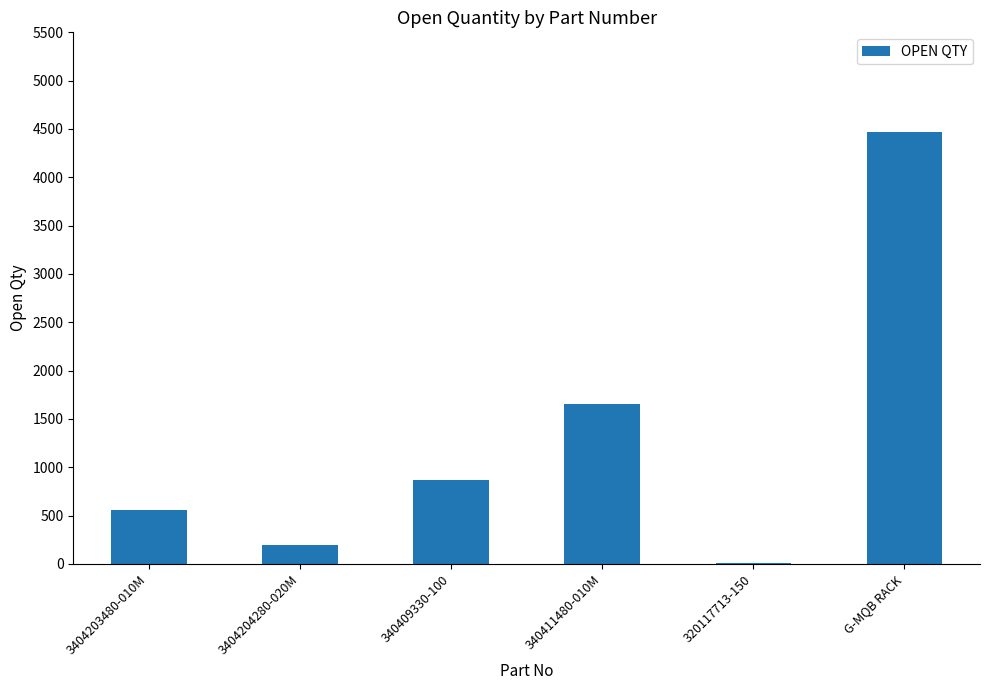

The value at 340409330-100 is 1348. True or false?

False